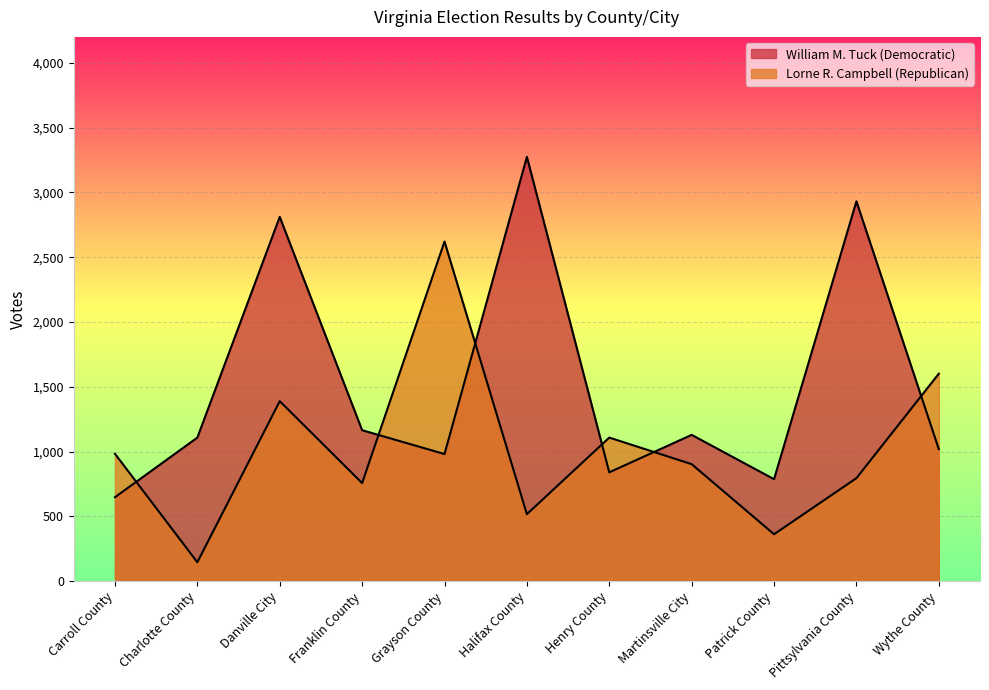

Does the chart display data point markers on the line(s)?

No